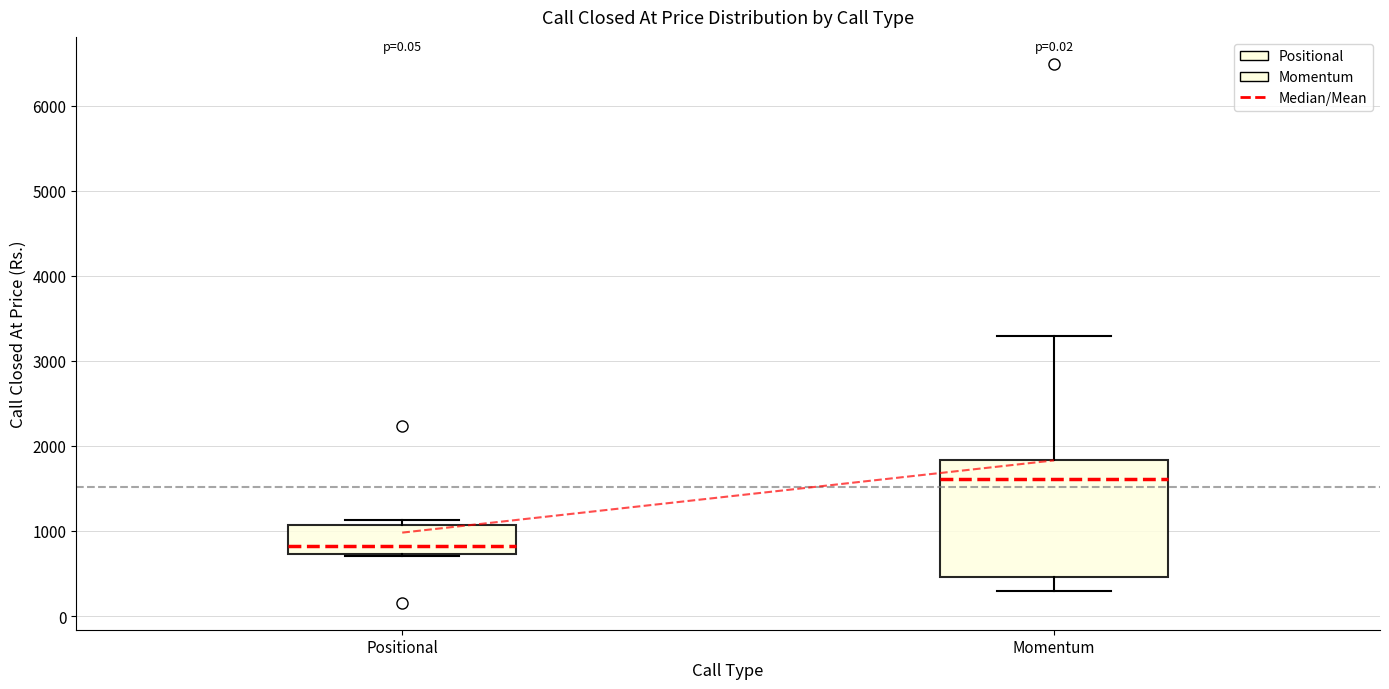

Which box is the tallest, from its lower edge to its upper edge?

Momentum